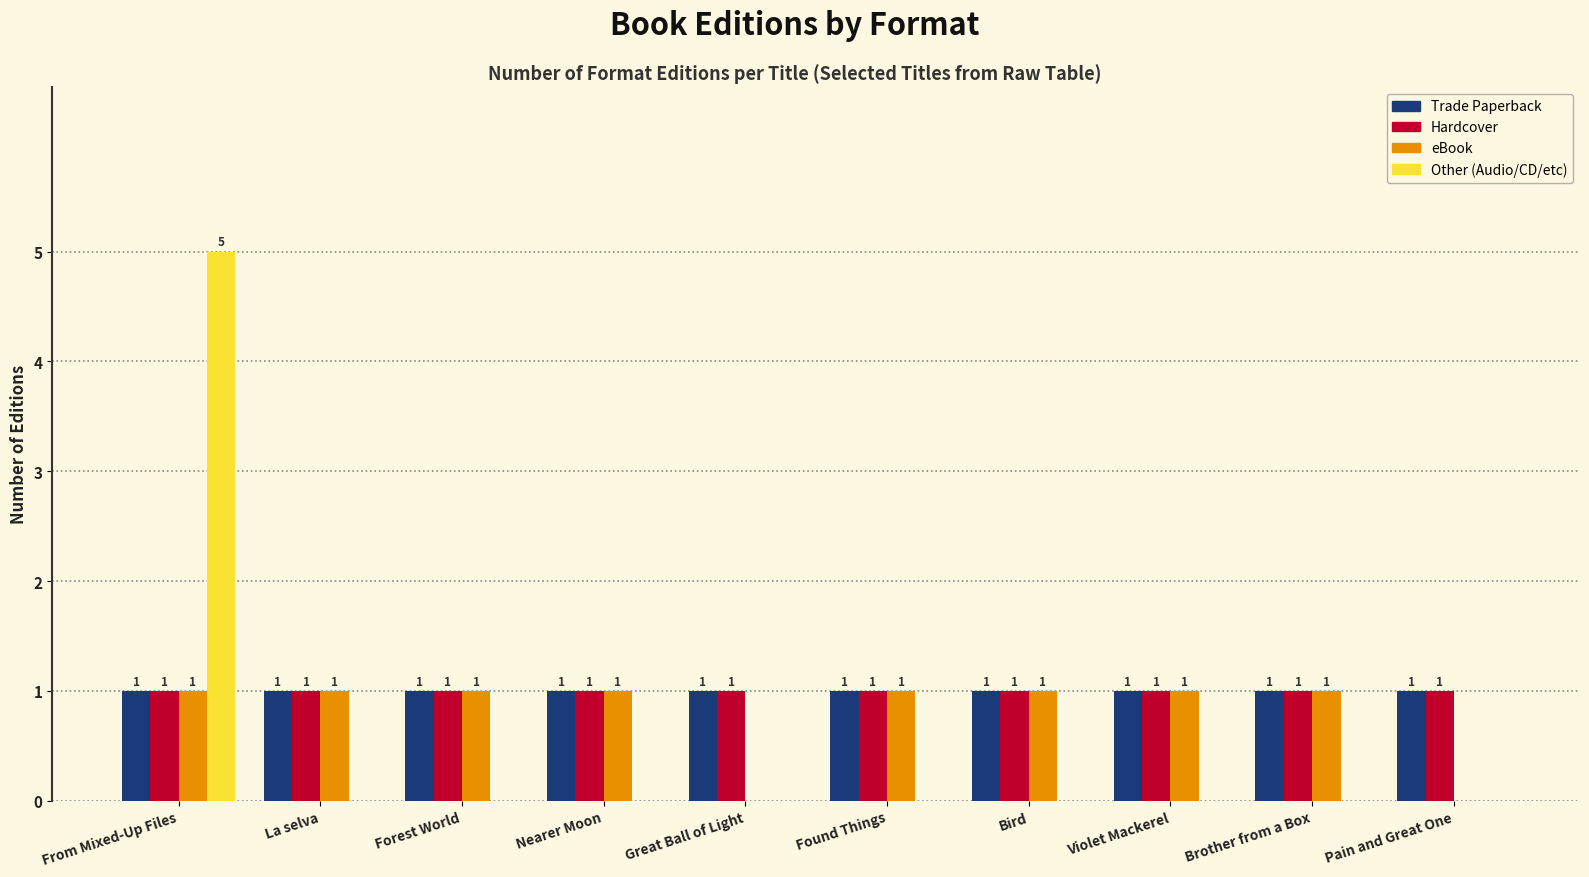

The value of eBook at Bird is 2. True or false?

False